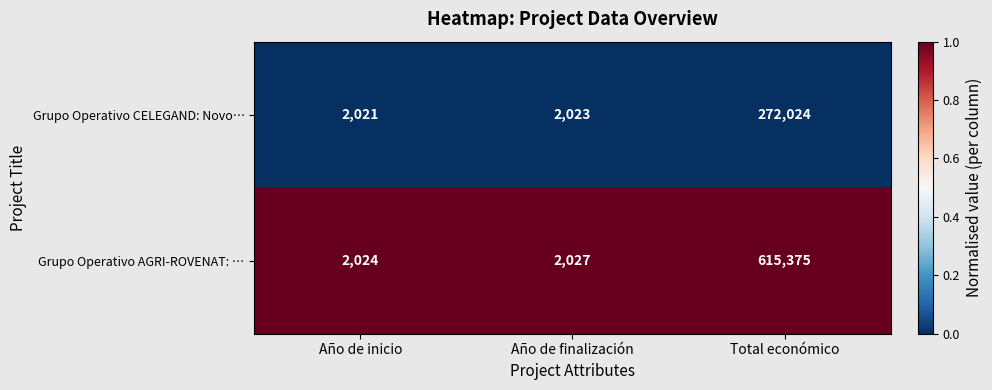

What is the difference between the highest and lowest values at Total económico?

343351